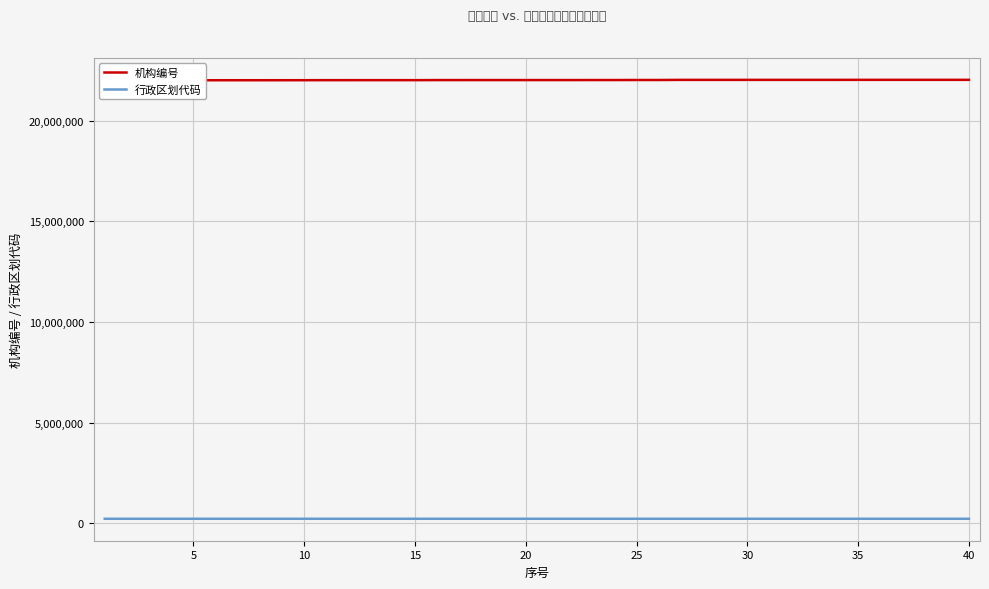

True or false: 机构编号 and 行政区划代码 intersect in this chart.

False